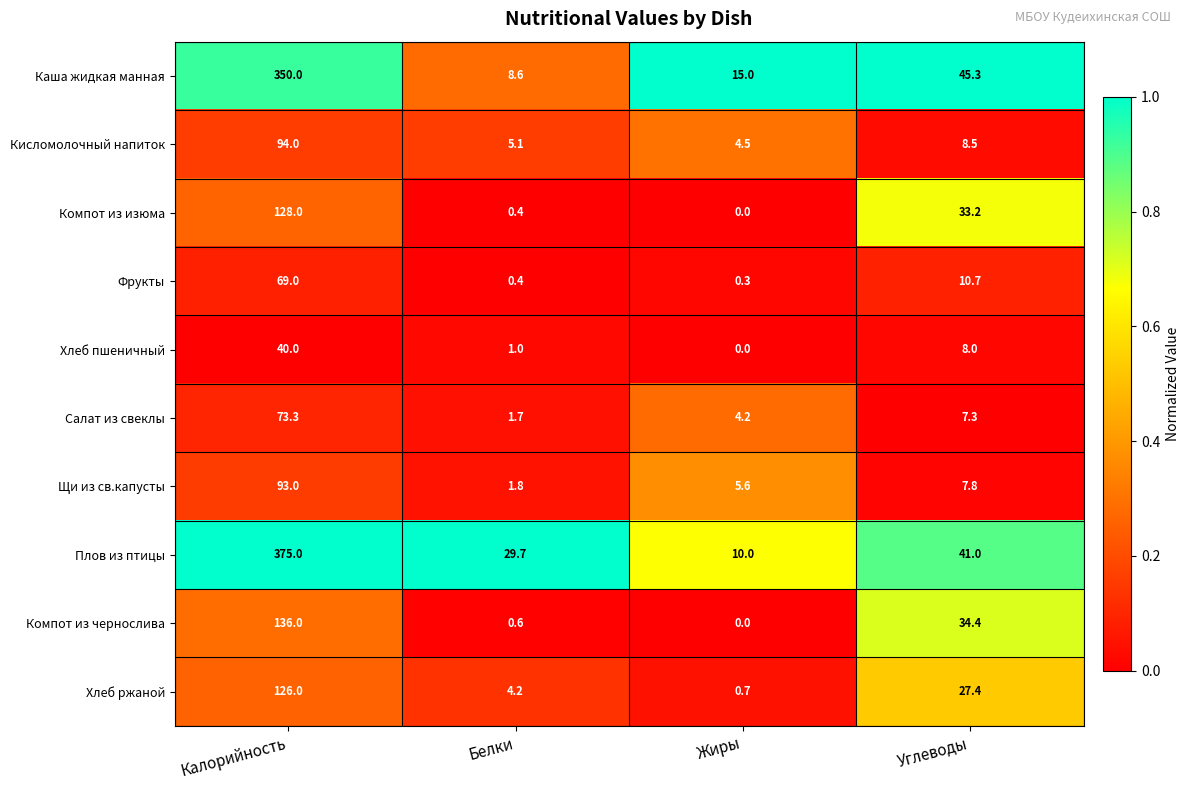

Is it true that Салат из свеклы equals 10.2 at Углеводы?

False